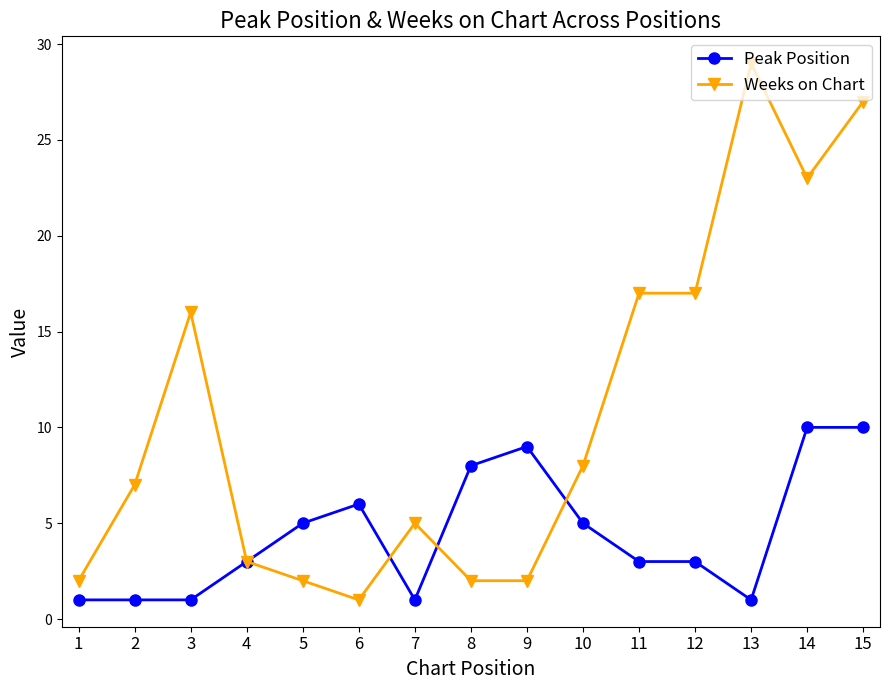

At which label does Weeks on Chart reach its peak?

13